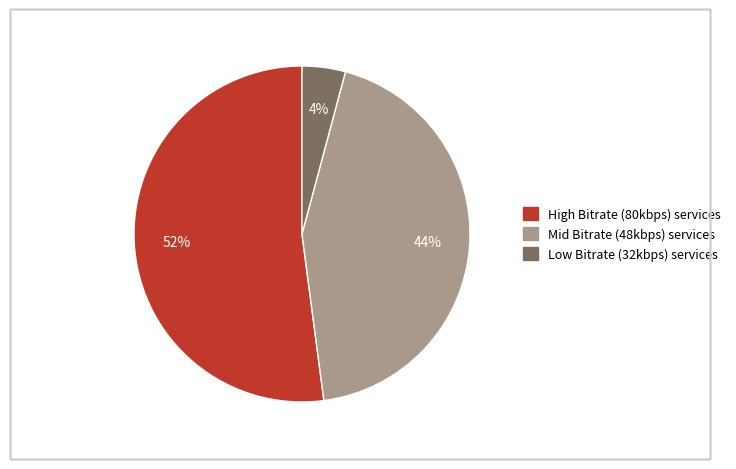

Which has a higher value, Low Bitrate (32kbps) services or Mid Bitrate (48kbps) services?

Mid Bitrate (48kbps) services